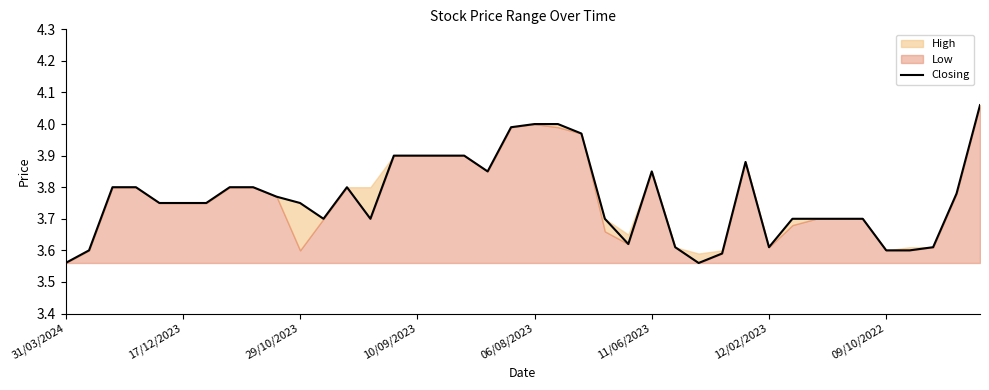

At which label is the value closest to 3?

31/03/2024